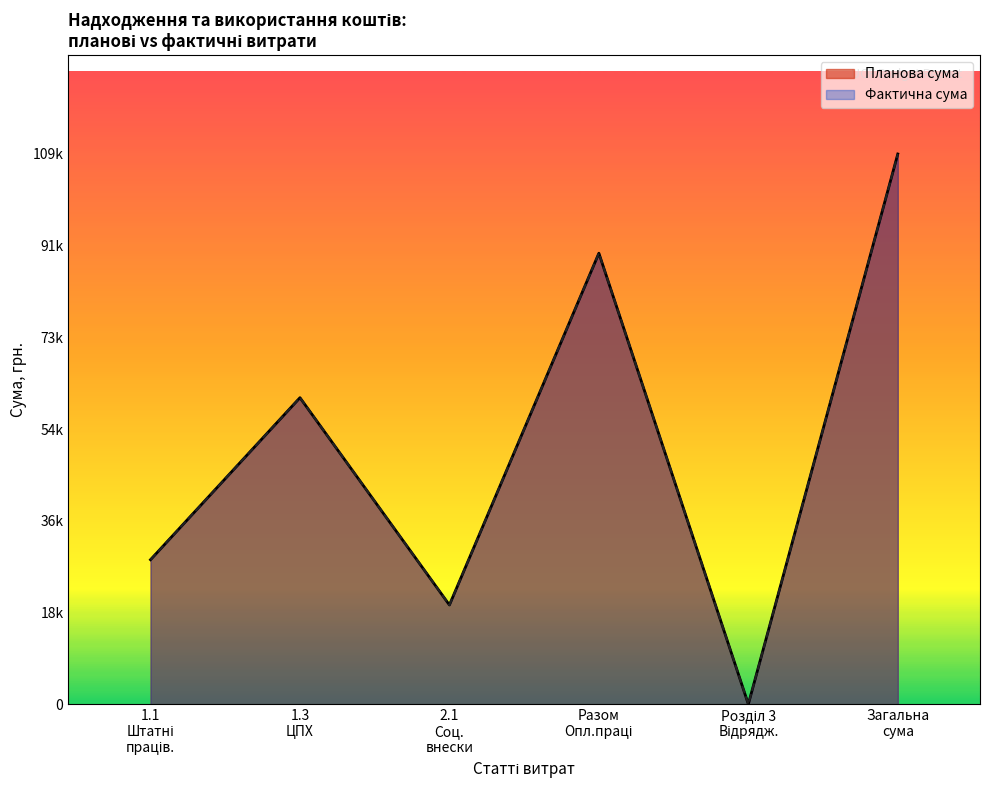

Which series changed the most between За трудовими договорами (ЦПХ) and Соціальні внески?

Планова сума (УКФ)